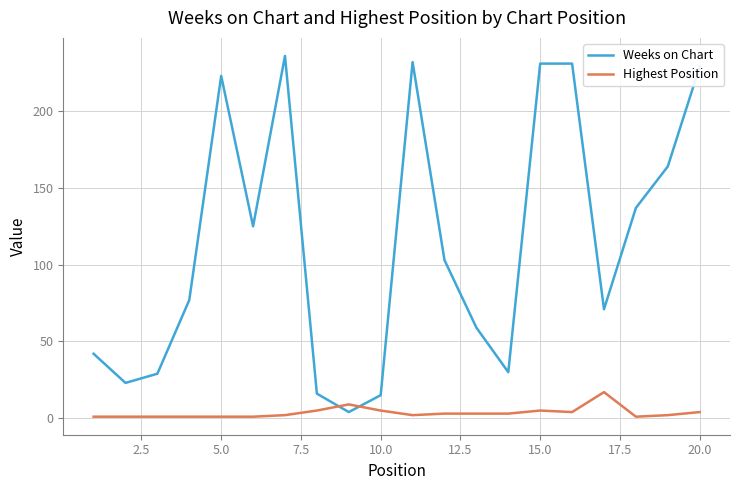

Which series has the widest spread of values?

Weeks on Chart